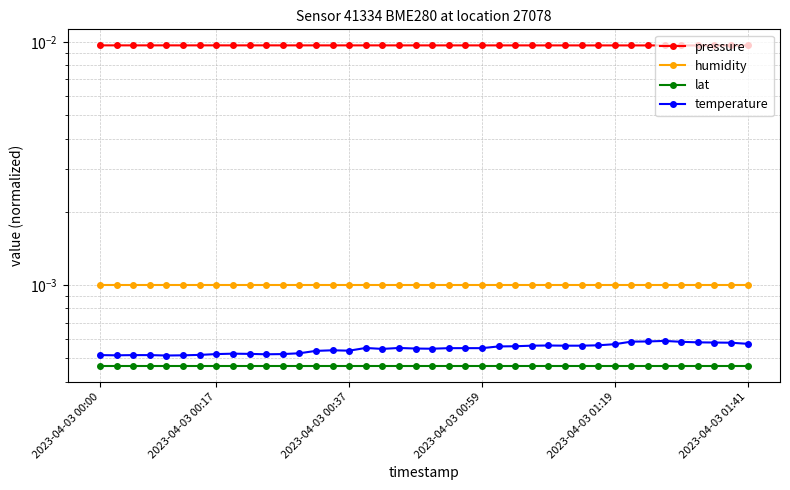

Is it true that temperature equals 0.0 at 2023-04-03 00:59?

False